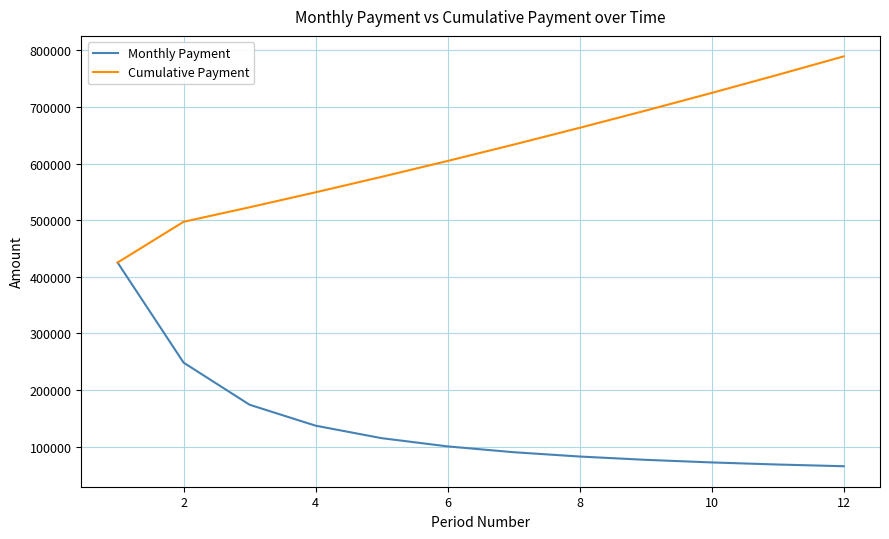

Rank the series by their average value, from highest to lowest.

Cumulative Payment, Monthly Payment